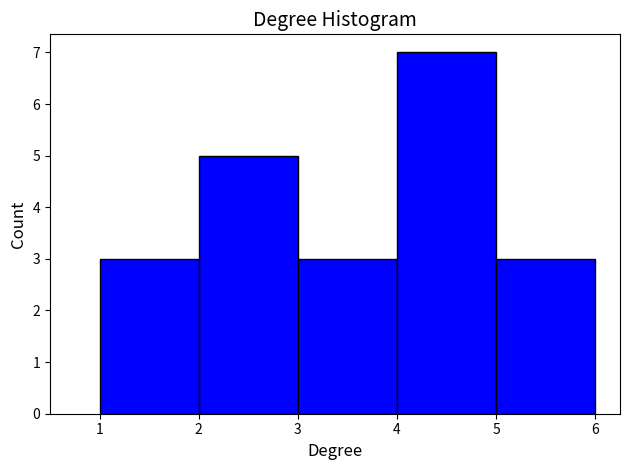

Reading left to right, transcribe this chart: for each bar, give the range it covers on the x-axis and its height. The values are not printed on the chart, so give them approximately, as read against the axis.

1 to 2: 3
2 to 3: 5
3 to 4: 3
4 to 5: 7
5 to 6: 3